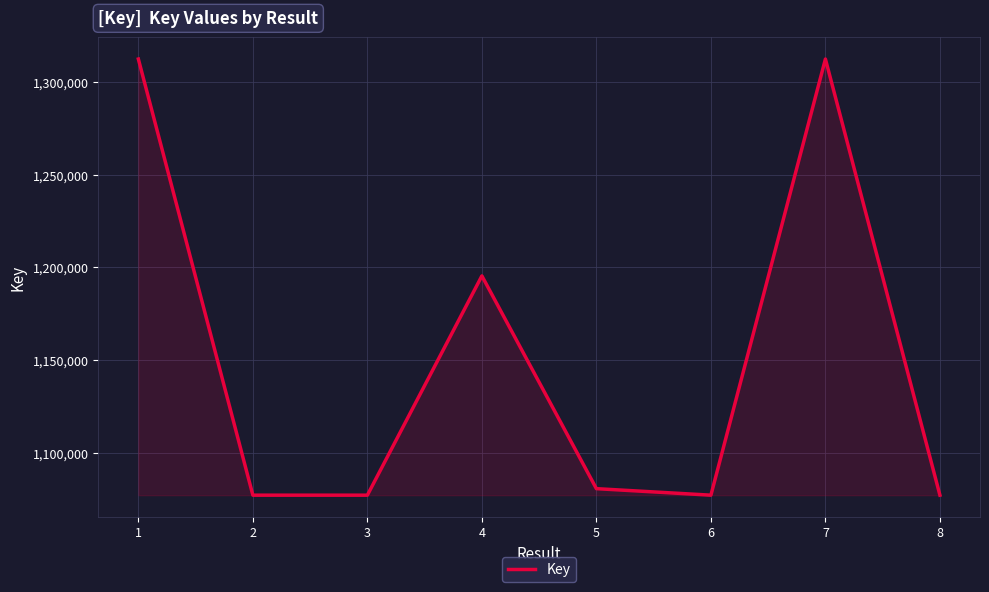

What is the maximum value shown in the chart?

1312347